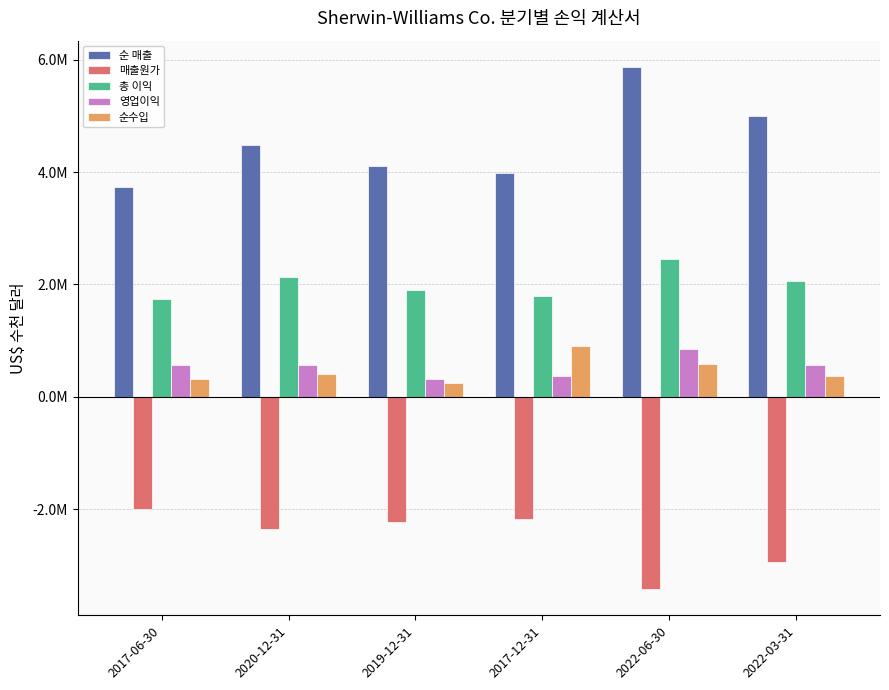

The 순 매출 series shows 5839549 at 2017-06-30. True or false?

False